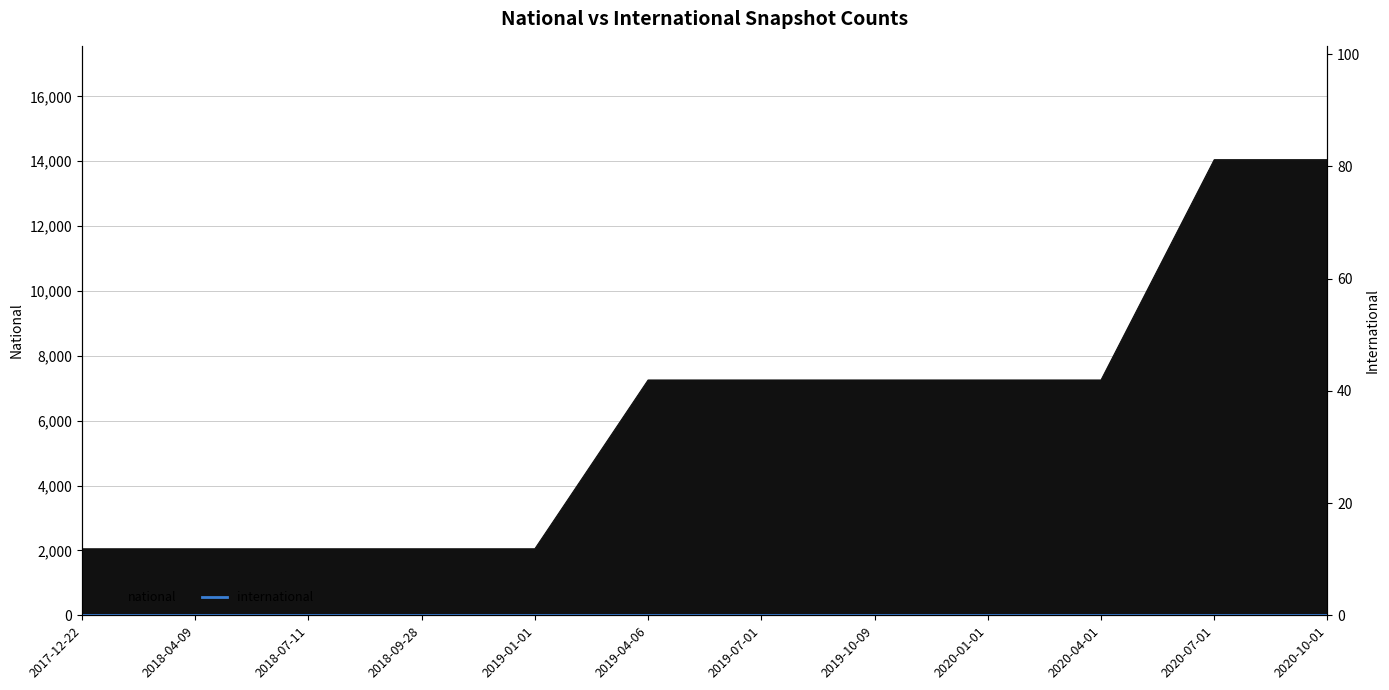

What is the difference between the maximum and minimum values?

11999